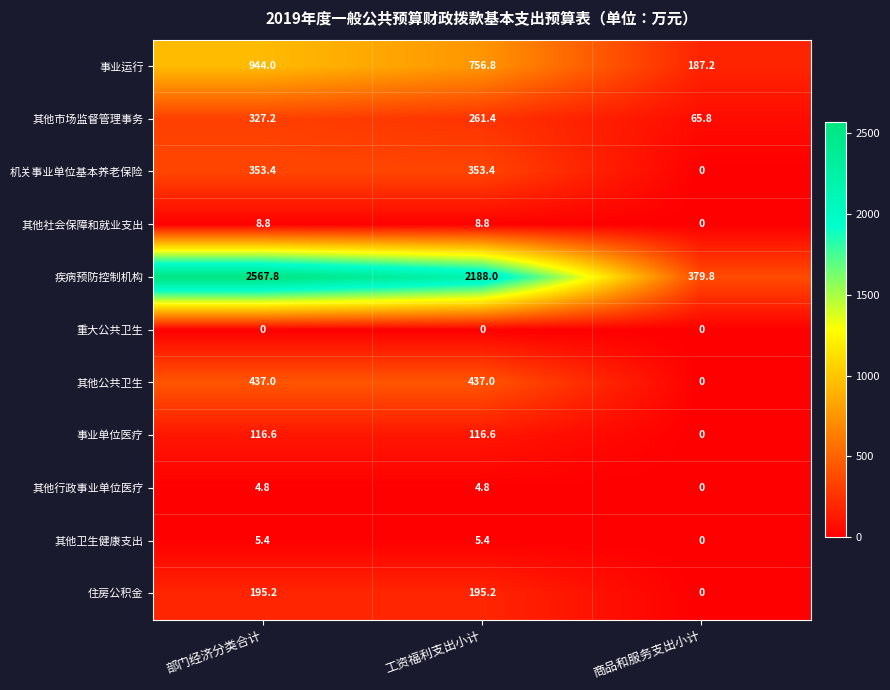

True or false: 其他卫生健康支出 has a value of 5.4 at 工资福利支出小计.

True